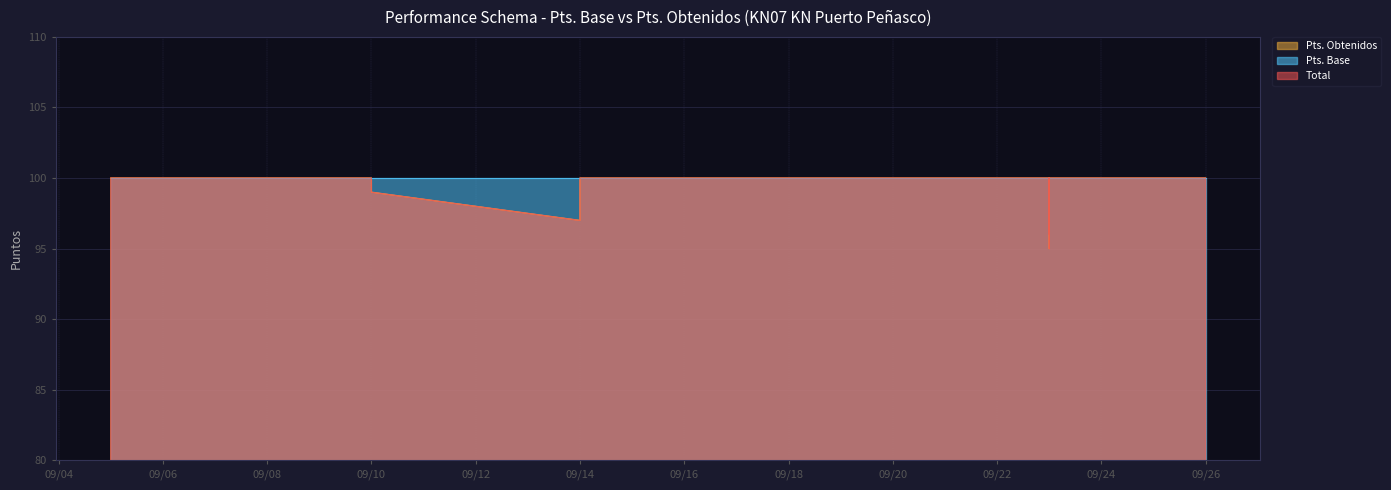

What is the average value of the Total series?

100